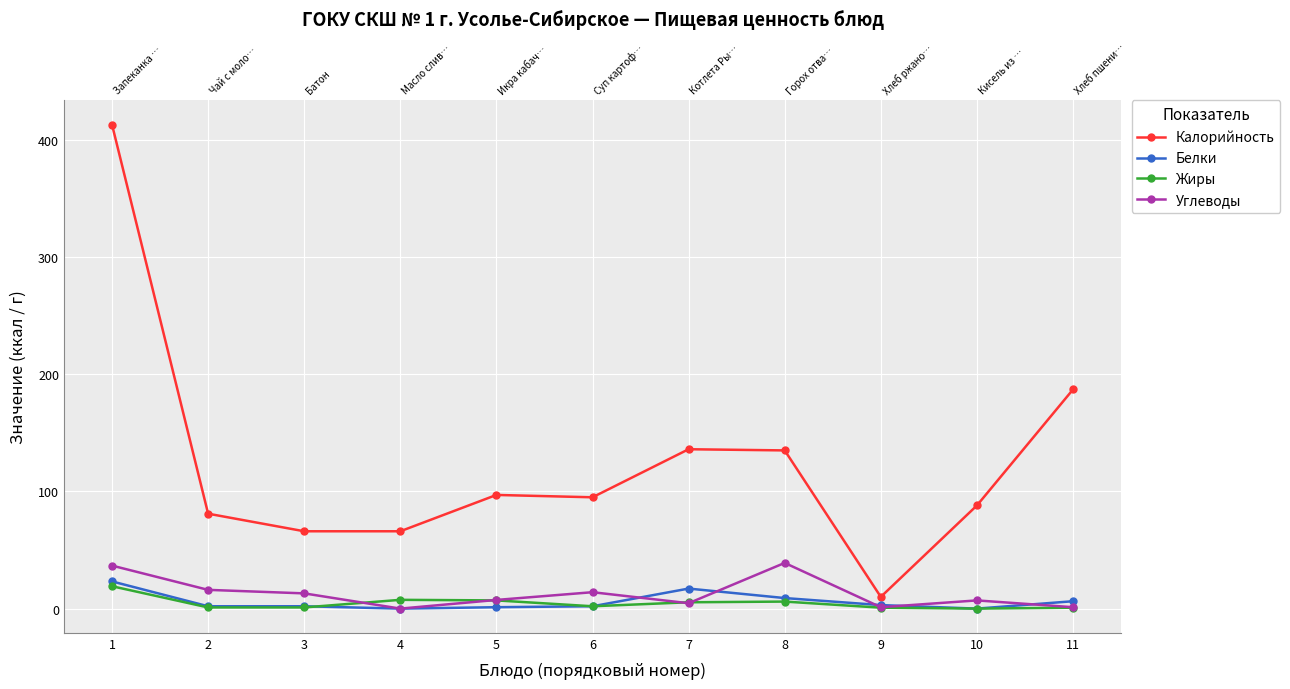

How many categories are shown in the chart?

11